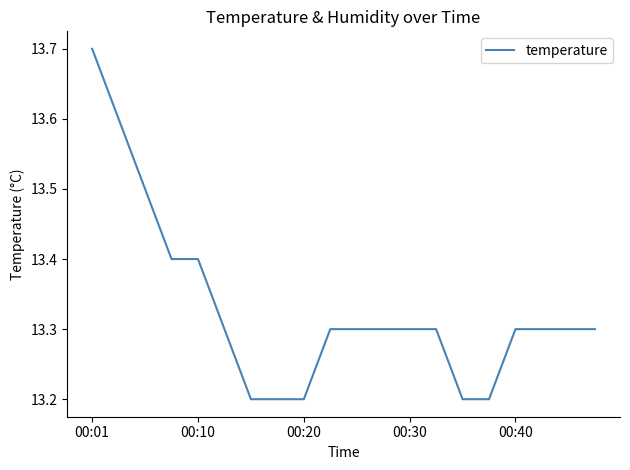

How many values are between 13 and 14?

20